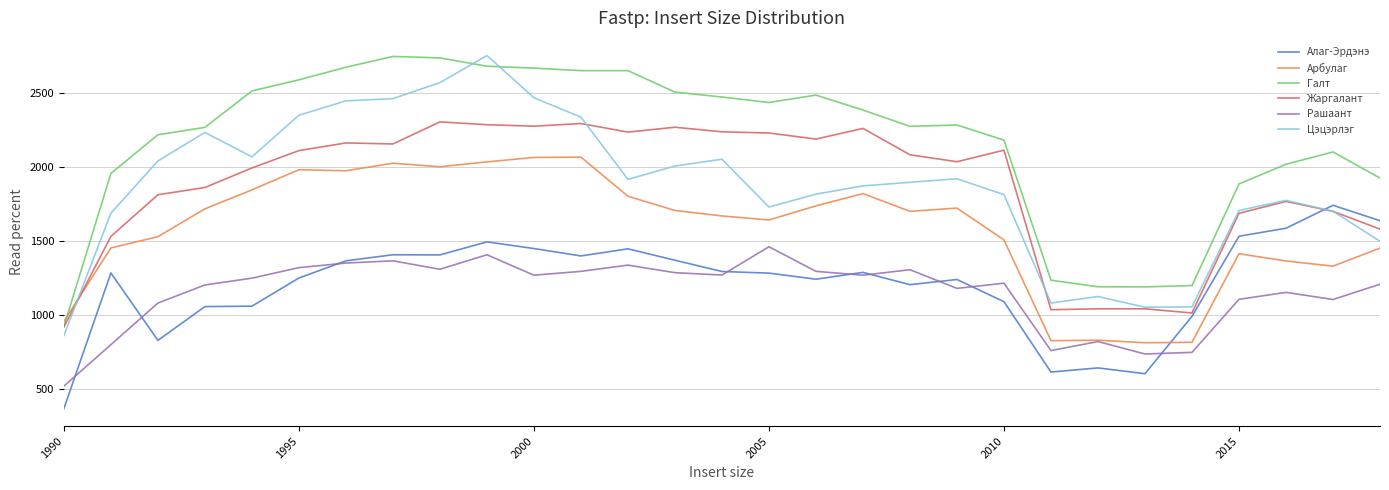

What is the lowest value of the Жаргалант series?

920